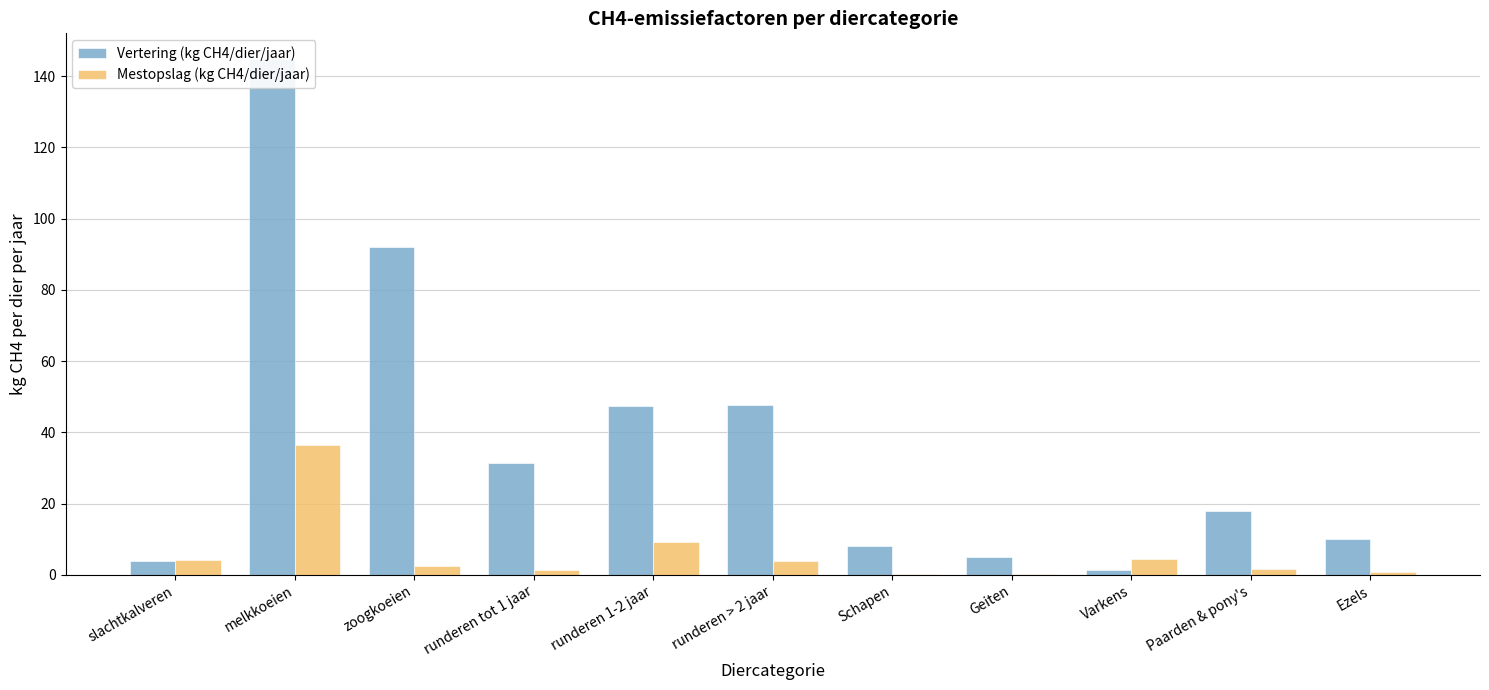

Which category has the highest value across all series?

melkkoeien